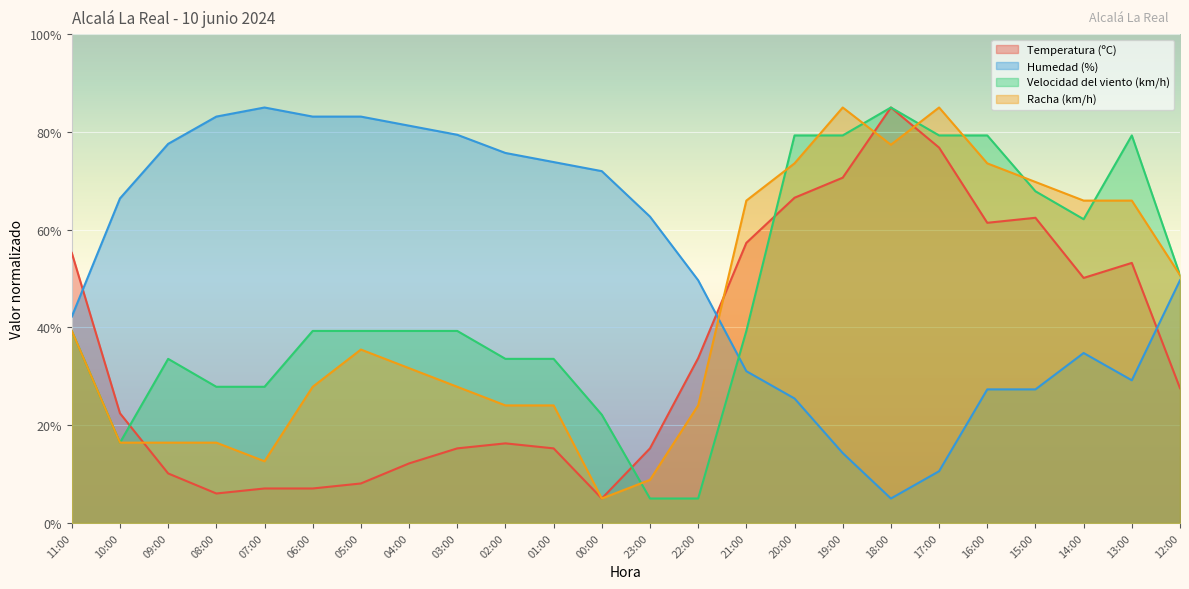

Is the value of Velocidad del viento (km/h) at 07:00 greater than the value of Humedad (%) at 04:00?

No